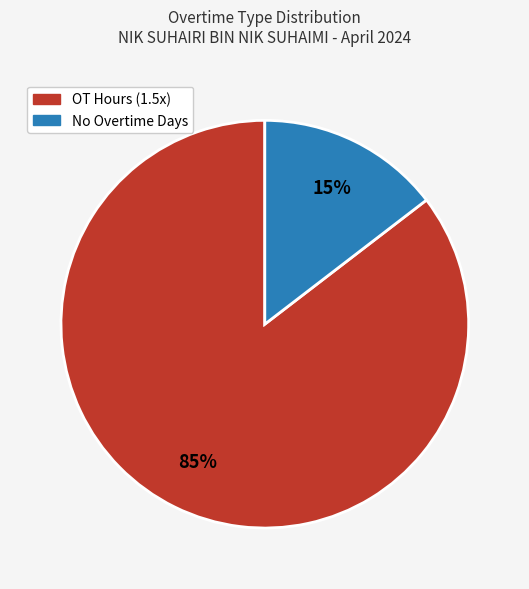

Does any single category account for the majority?

Yes